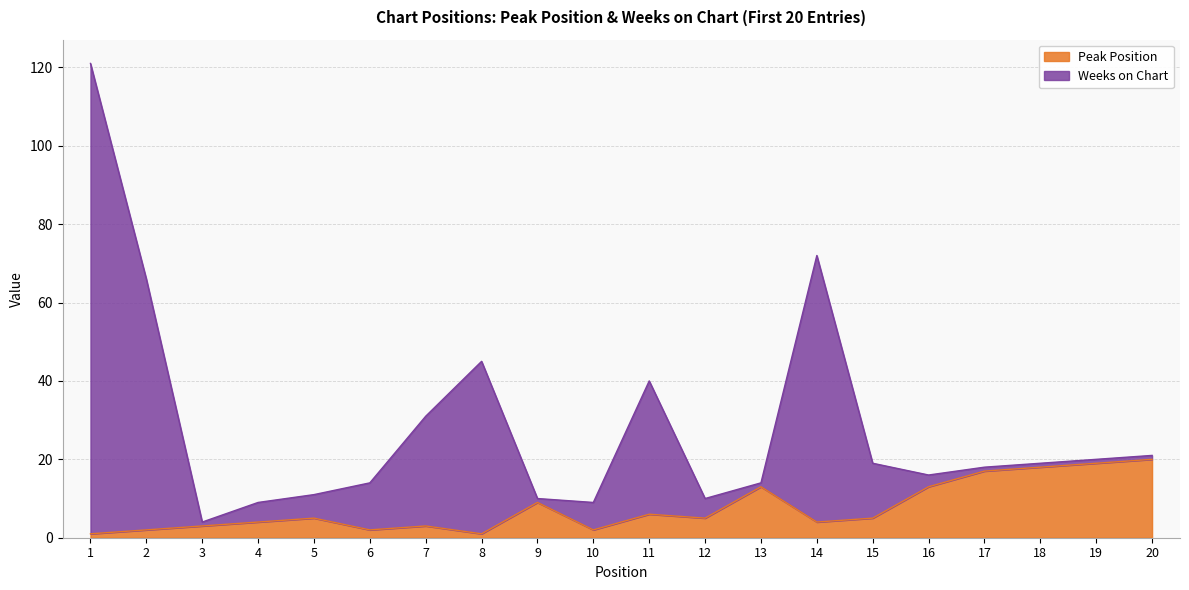

True or false: Peak Position has more than 1 points higher than both neighbors.

True